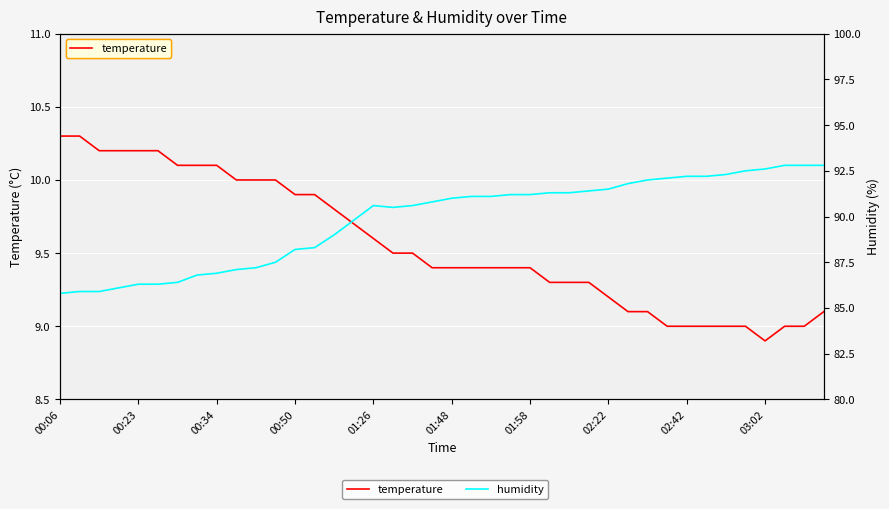

How many lines are shown in the chart?

2